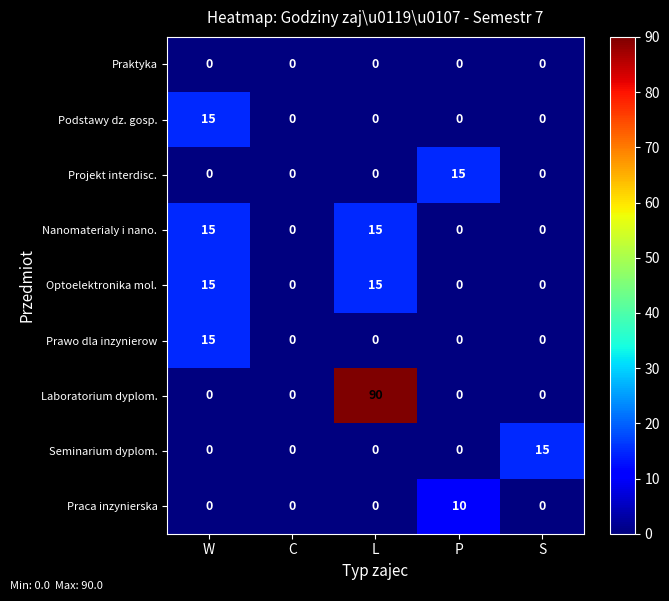

What is the difference between the highest and lowest values at L?

90